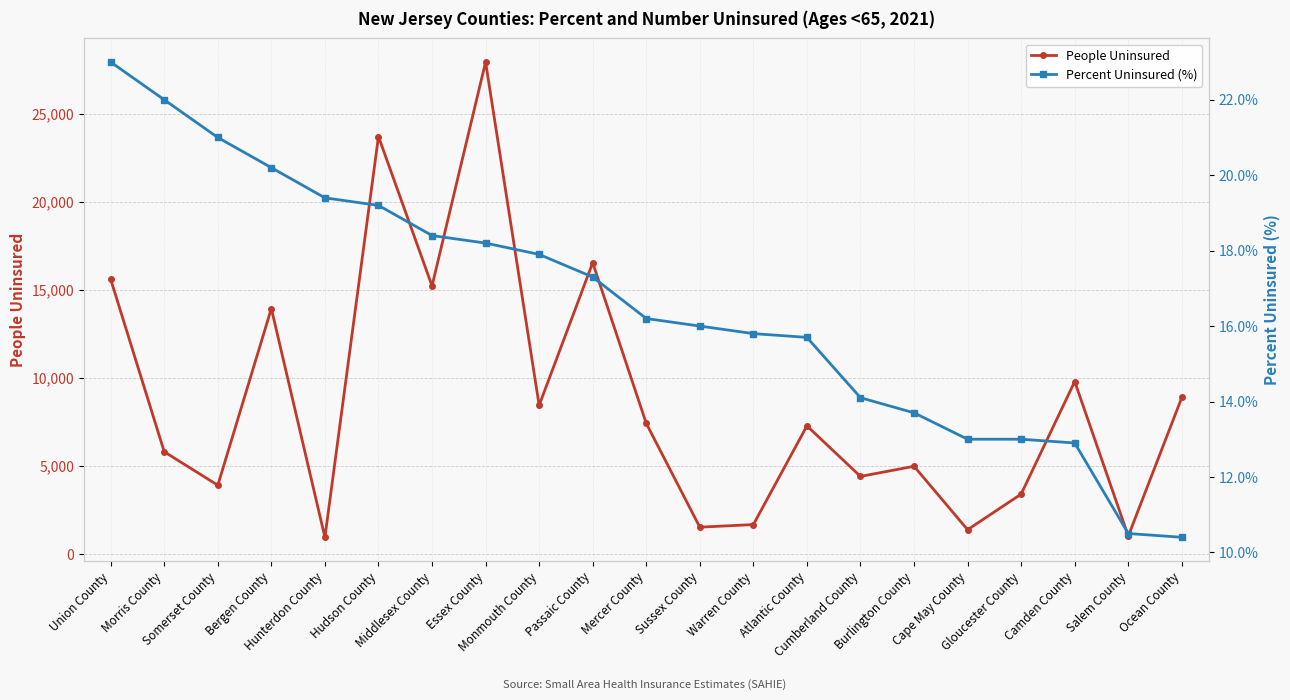

Which category has the highest value in the Percent Uninsured (%) series?

Union County